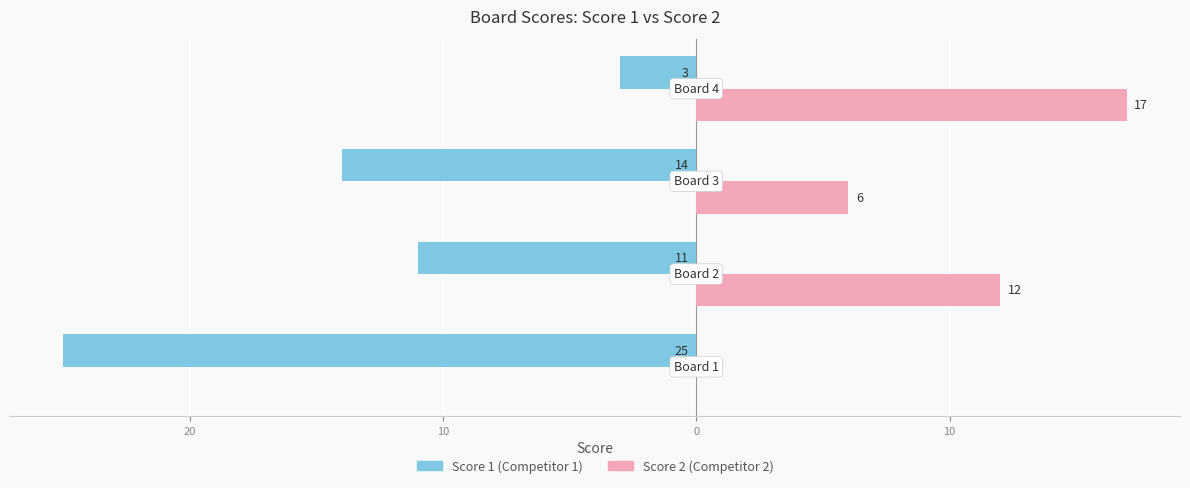

What is the value of the Score 1 bar at the 3rd from the left?

-14